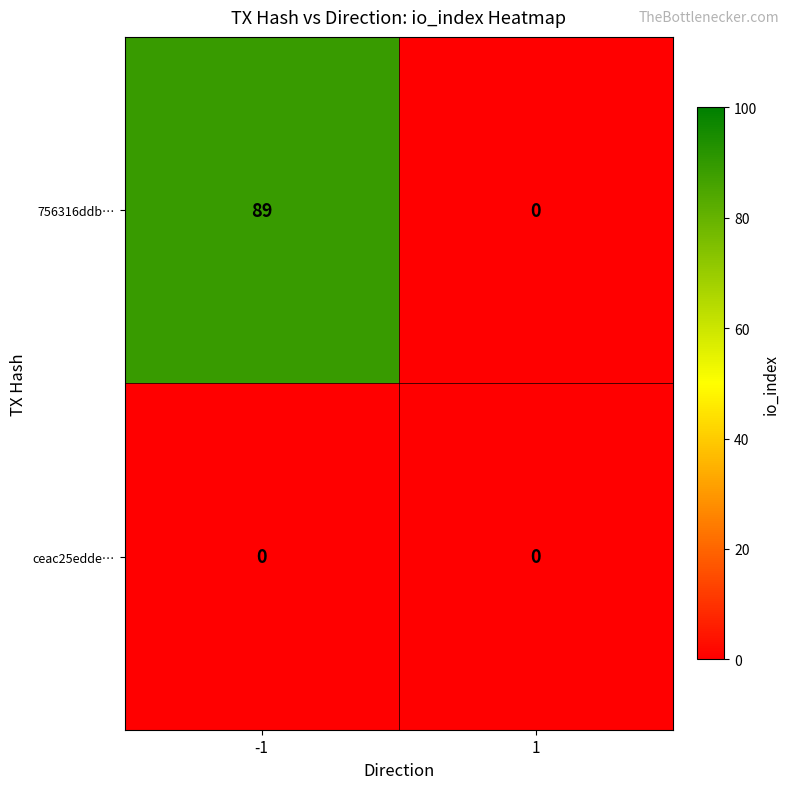

What is the difference between the maximum and minimum values in the 756316ddb… series?

89